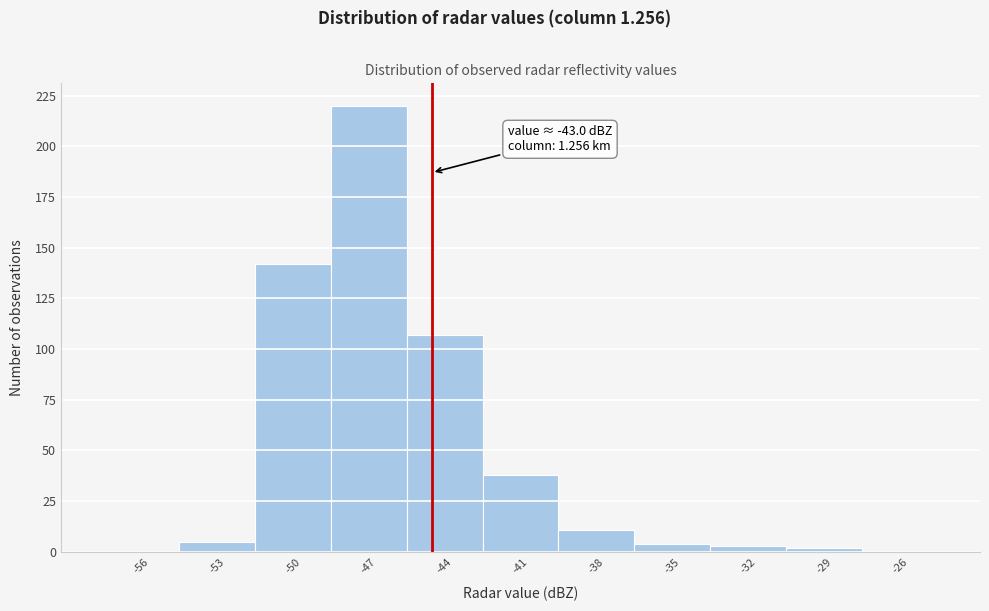

Reading right to left, what are all the values shown in this chart?

-26=0	-29=2	-32=3	-35=4	-38=11	-41=38	-44=107	-47=220	-50=142	-53=5	-56=0